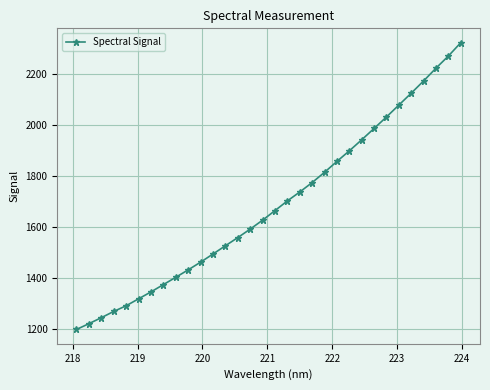

What is the minimum value shown in the chart?

1199.1